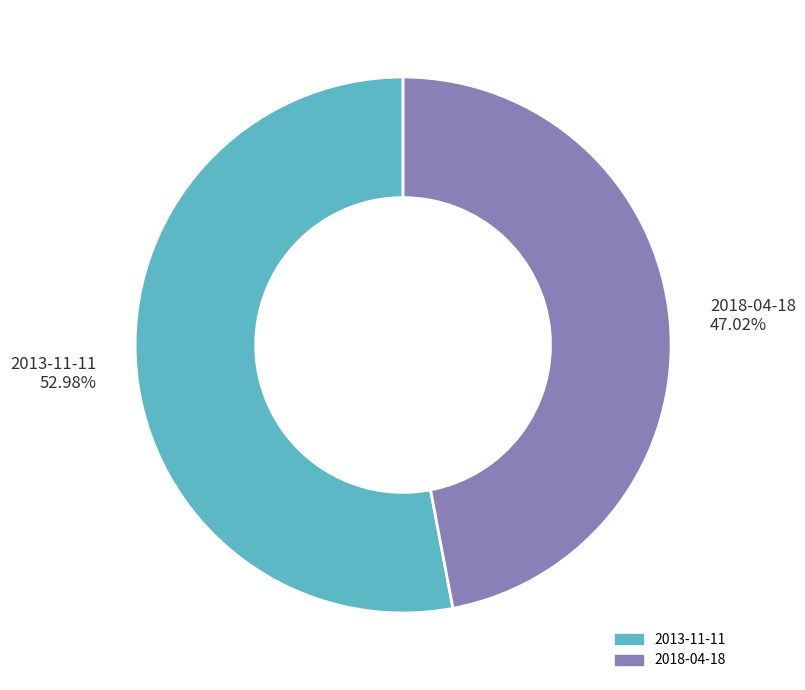

Which category accounts for the majority?

2013-11-11